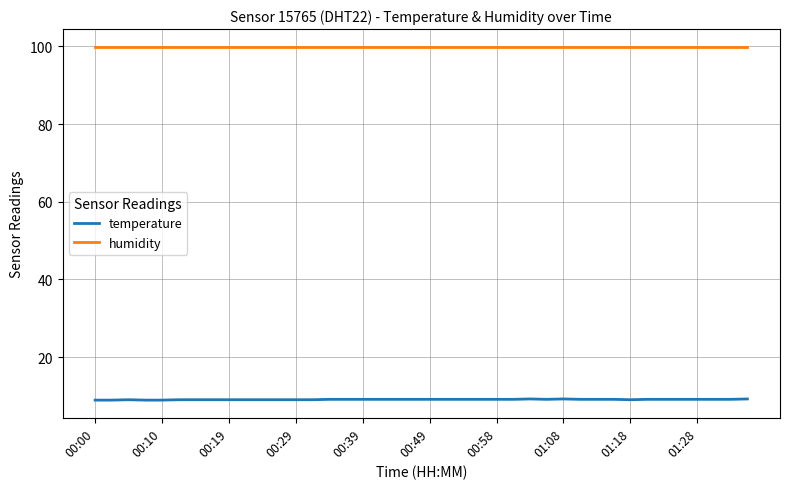

True or false: temperature and humidity intersect in this chart.

False